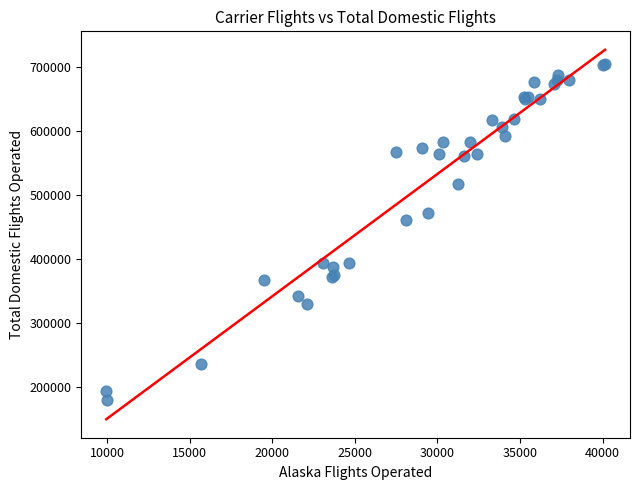

What Y value in the scatter plot is closest to 442352?

461222